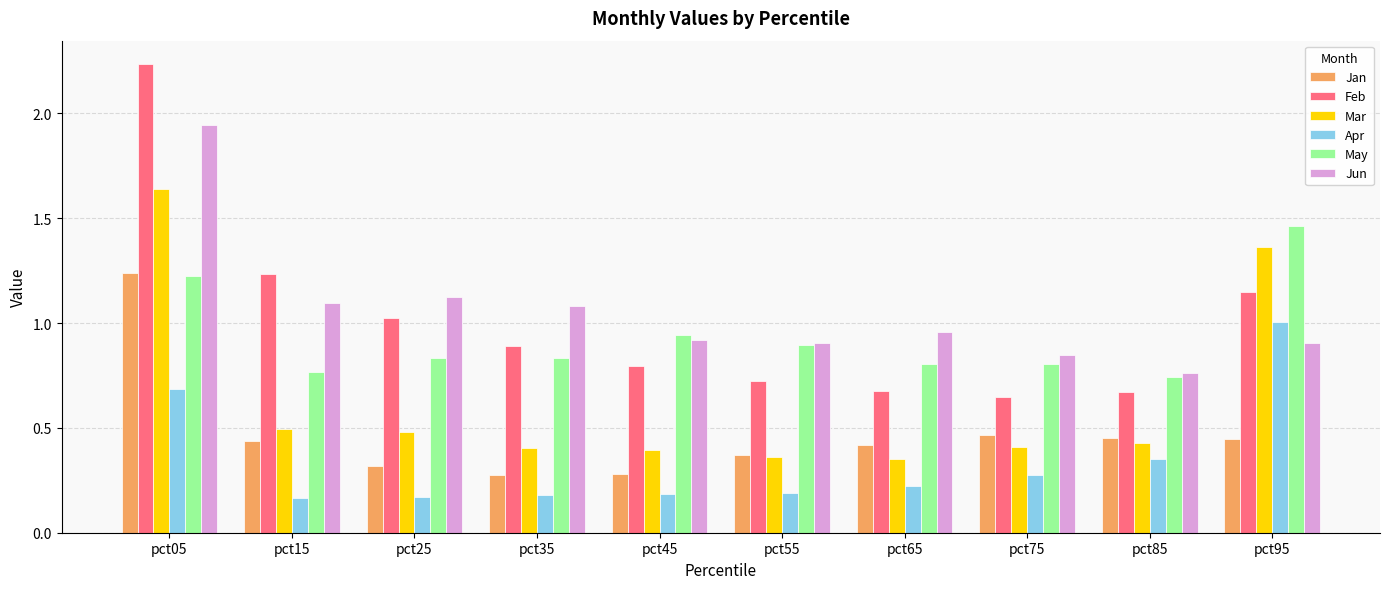

What are all the series names shown in the legend?

Jan, Feb, Mar, Apr, May, Jun